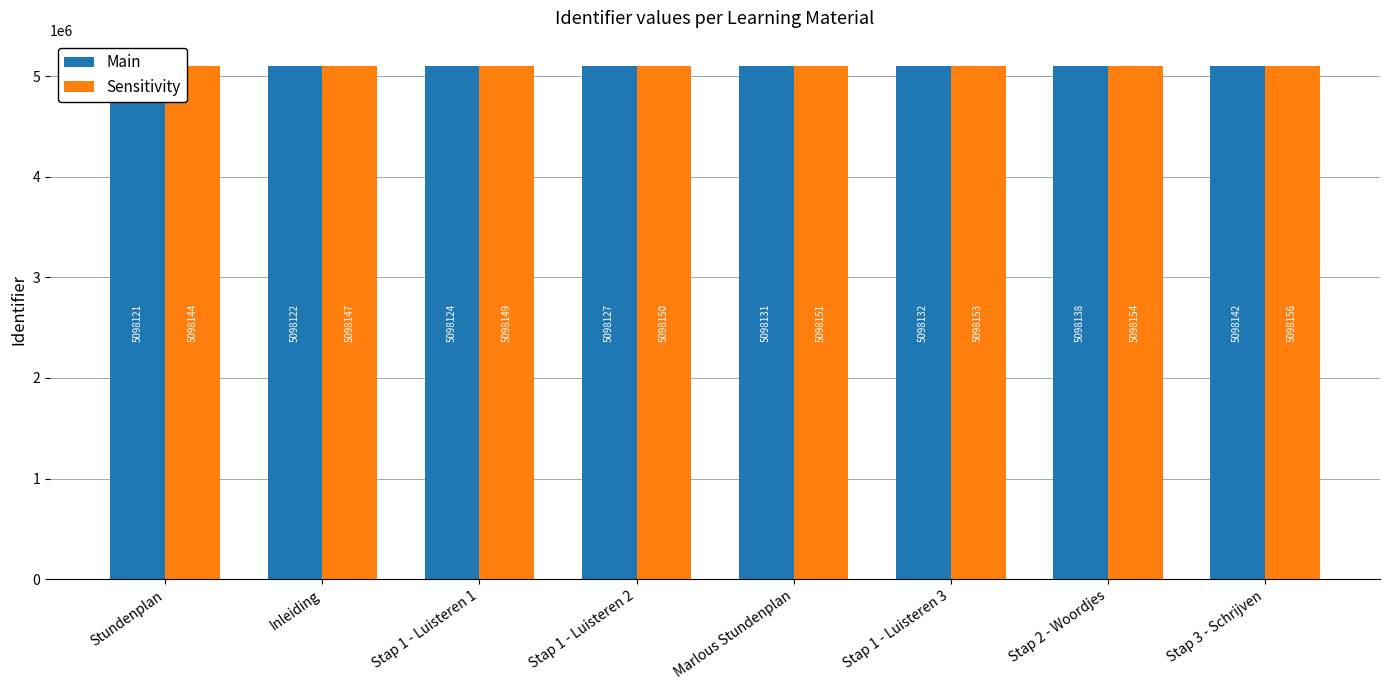

What are all the series names shown in the legend?

Main, Sensitivity